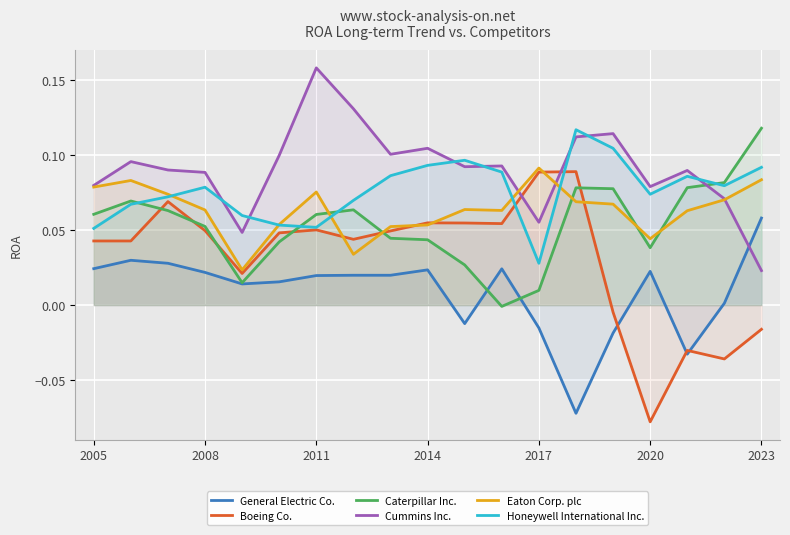

At which category is the sum across all series the highest?

2011